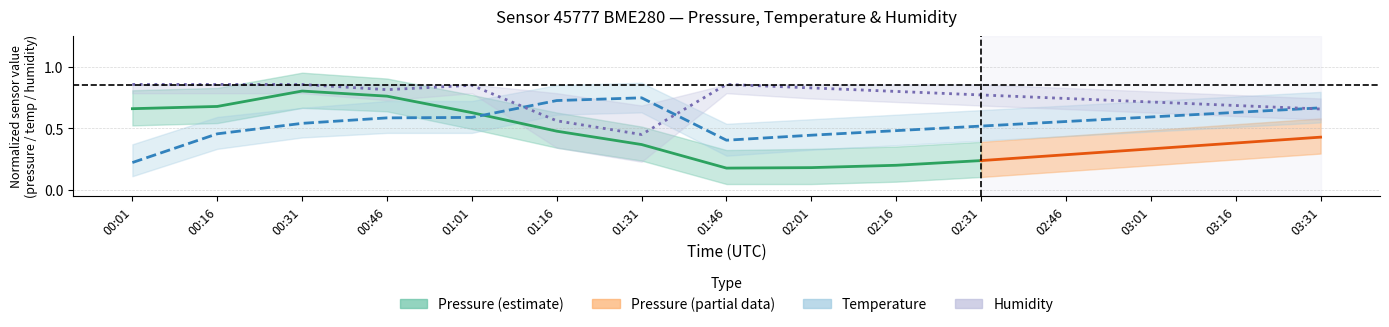

Is it true that humidity equals 1.4 at 02:16?

False